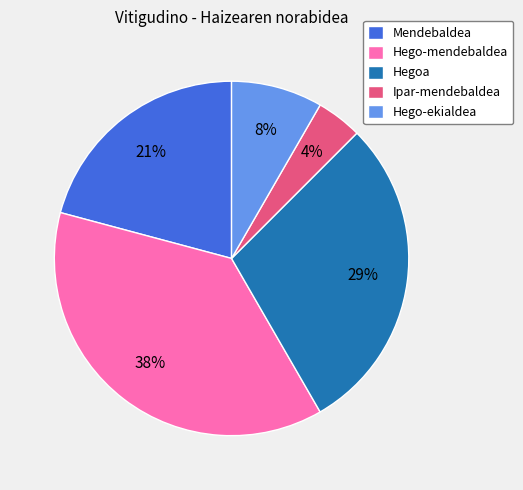

To the nearest percent, what is the average slice percentage?

20%